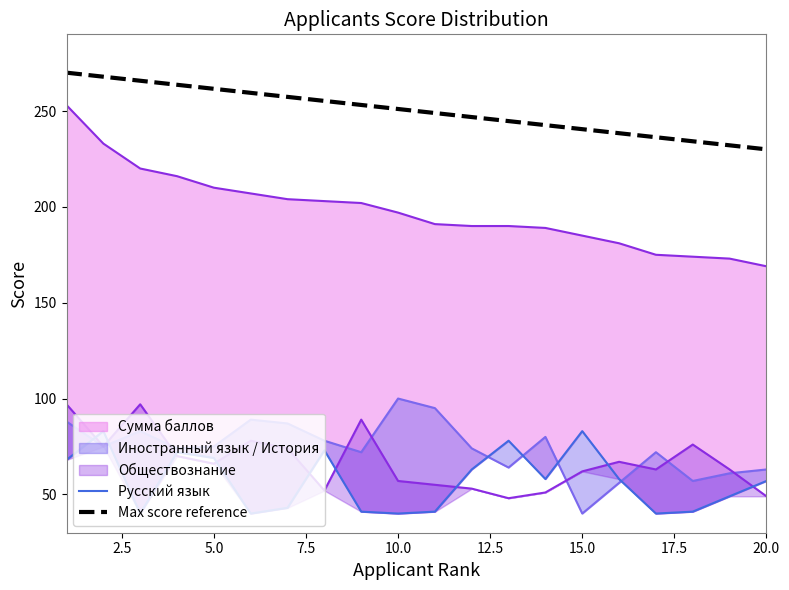

What is the minimum value for Max score reference?

230.0